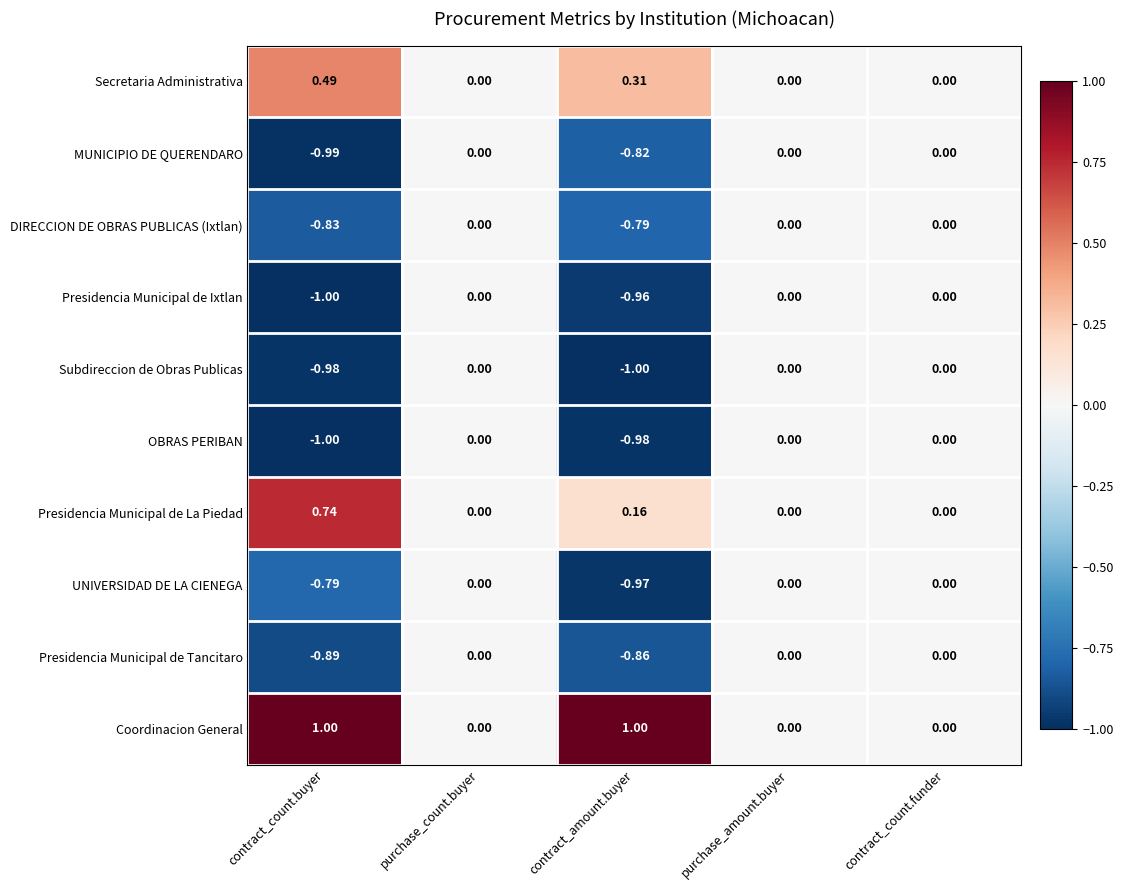

What is the smallest value displayed?

-1.0